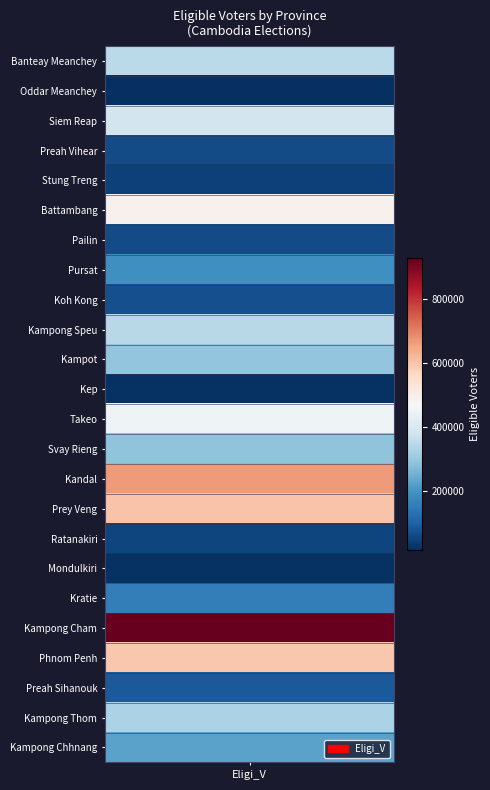

Is the value of Kampong Chhnang at 3 greater than the value of Banteay Meanchey at 8?

No